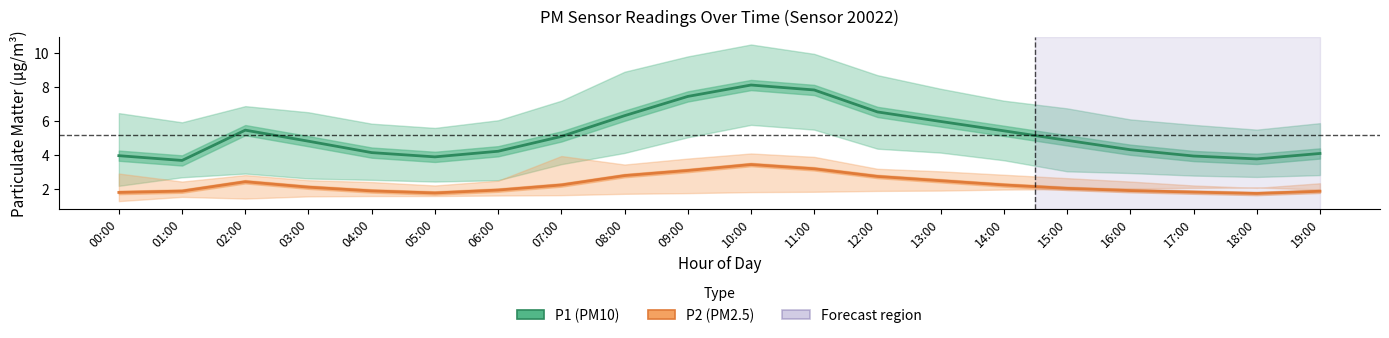

The P2 (PM2.5) series shows 1.9 at 16:00. True or false?

True